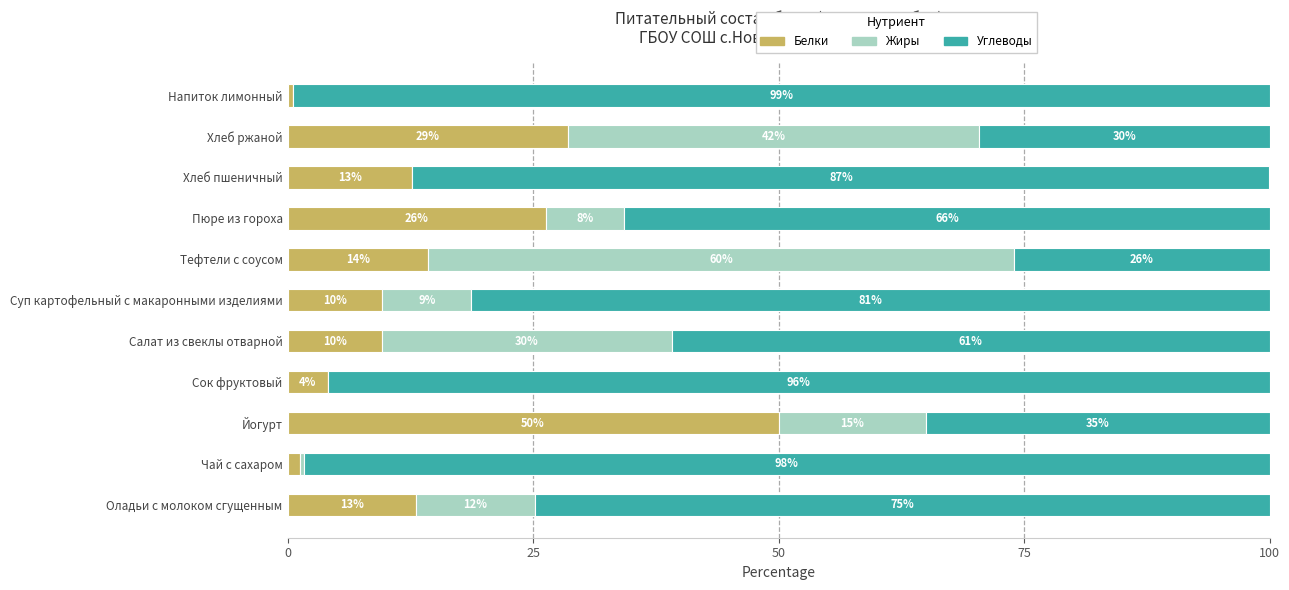

What is the approximate value of Белки at Тефтели с соусом?

14.3